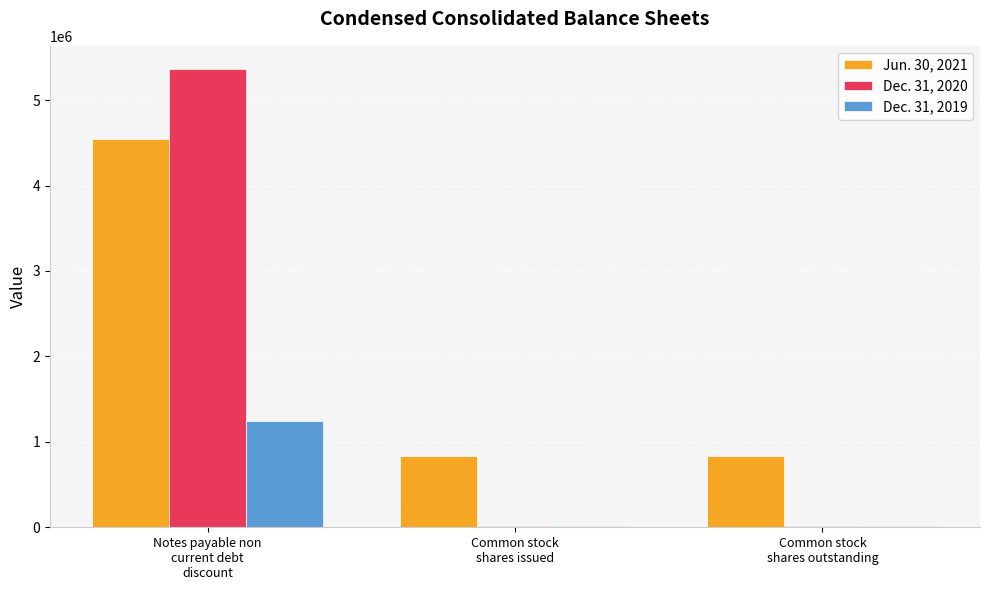

Reading left to right, transcribe all the data shown in this chart.

Jun. 30, 2021: Notes payable non
current debt
discount=4542205	Common stock
shares issued=836945	Common stock
shares outstanding=836945
Dec. 31, 2020: Notes payable non
current debt
discount=5366869	Common stock
shares issued=19463	Common stock
shares outstanding=19463
Dec. 31, 2019: Notes payable non
current debt
discount=1247422	Common stock
shares issued=19463	Common stock
shares outstanding=19463